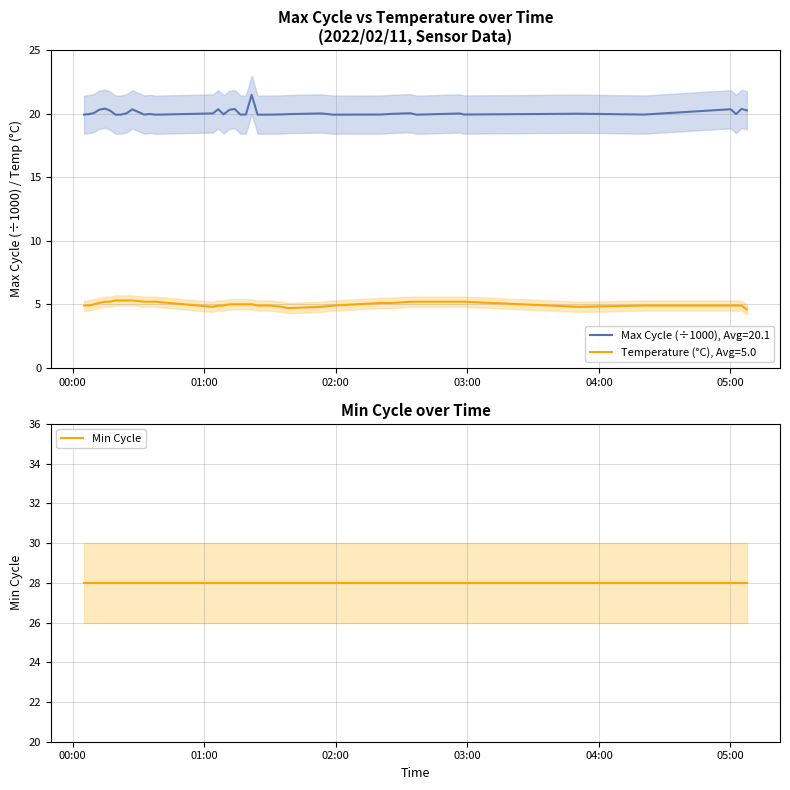

Rank the series at 2022/02/11 01:24:20 from lowest to highest value.

Temp, Max_cycle